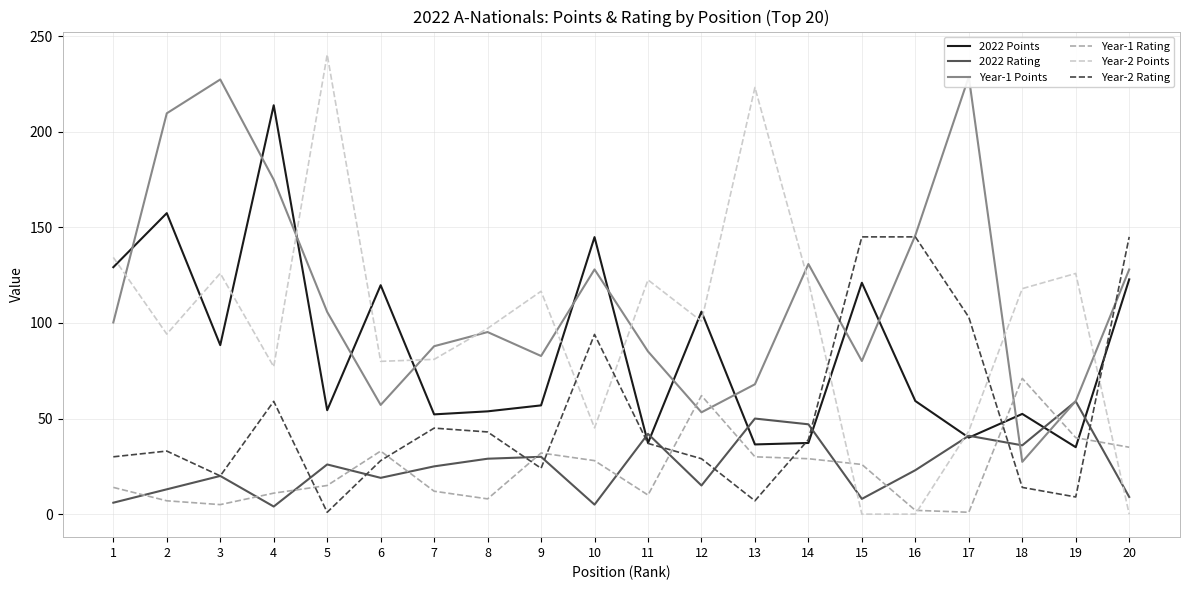

Reading right to left, list all the values displayed in this chart.

2022 Points: 122.8	35.0	52.4	40.0	59.2	121.0	37.2	36.5	105.9	37.2	144.9	56.9	53.8	52.2	119.7	54.4	213.8	88.4	157.4	129.2
2022 Rating: 9.0	59.0	36.0	41.0	23.0	8.0	47.0	50.0	15.0	42.0	5.0	30.0	29.0	25.0	19.0	26.0	4.0	20.0	13.0	6.0
Year-1 Points: 128.0	59.1	27.4	228.7	145.8	80.1	130.8	67.9	53.3	85.1	128.0	82.7	95.2	87.8	57.1	105.8	174.9	227.3	209.6	100.3
Year-1 Rating: 35.0	40.0	71.0	1.0	2.0	26.0	29.0	30.0	62.0	10.0	28.0	32.0	8.0	12.0	33.0	15.0	11.0	5.0	7.0	14.0
Year-2 Points: 0.0	125.9	117.9	43.5	0.0	0.0	121.8	223.1	100.9	122.5	45.1	116.6	97.1	81.0	79.9	240.3	77.1	126.0	94.2	134.3
Year-2 Rating: 145.0	9.0	14.0	103.0	145.0	145.0	39.0	7.0	29.0	37.0	94.0	24.0	43.0	45.0	28.0	1.0	59.0	20.0	33.0	30.0